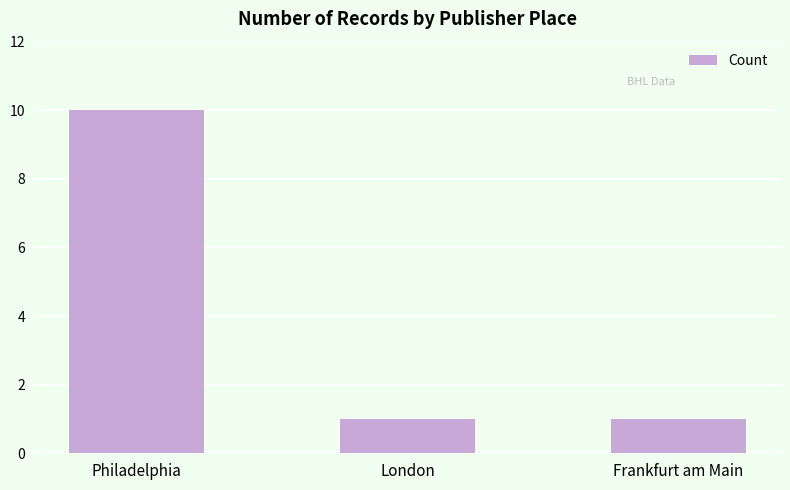

Reading left to right, list all the values displayed in this chart.

Philadelphia=10	London=1	Frankfurt am Main=1